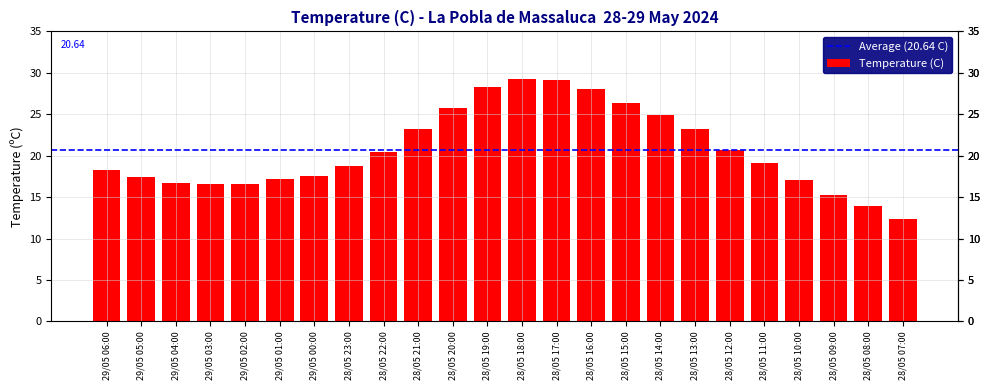

What is the minimum value shown in the chart?

12.3